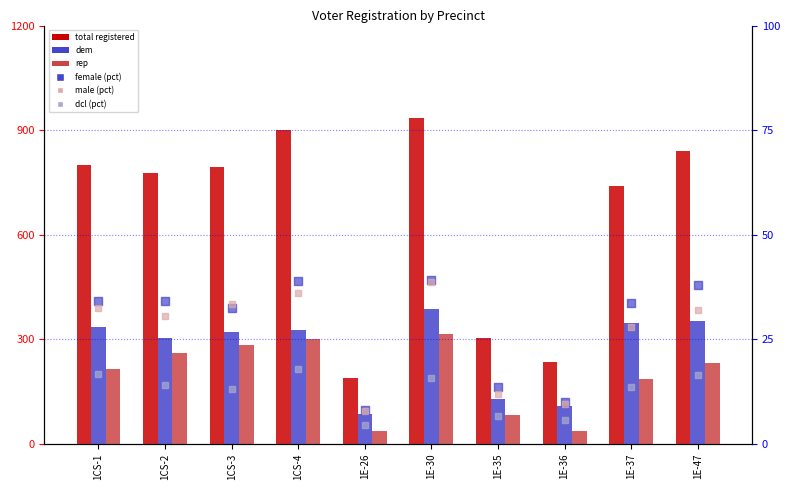

What is the total value across all series at 1CS-2?

1420.8